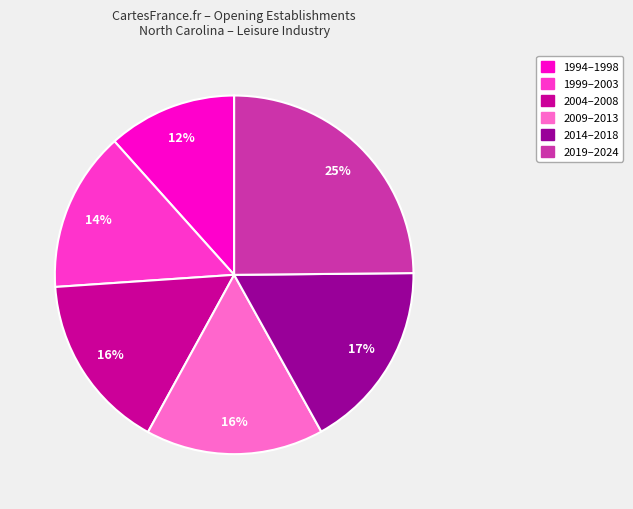

To the nearest percent, what is the average slice percentage?

17%